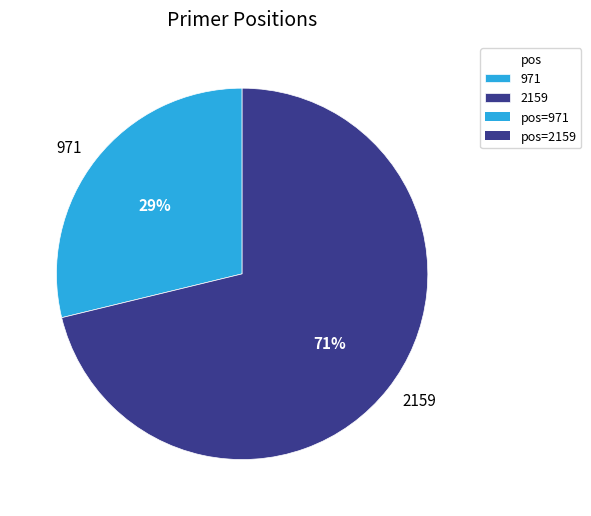

Which slice represents more than half of the pie?

2159